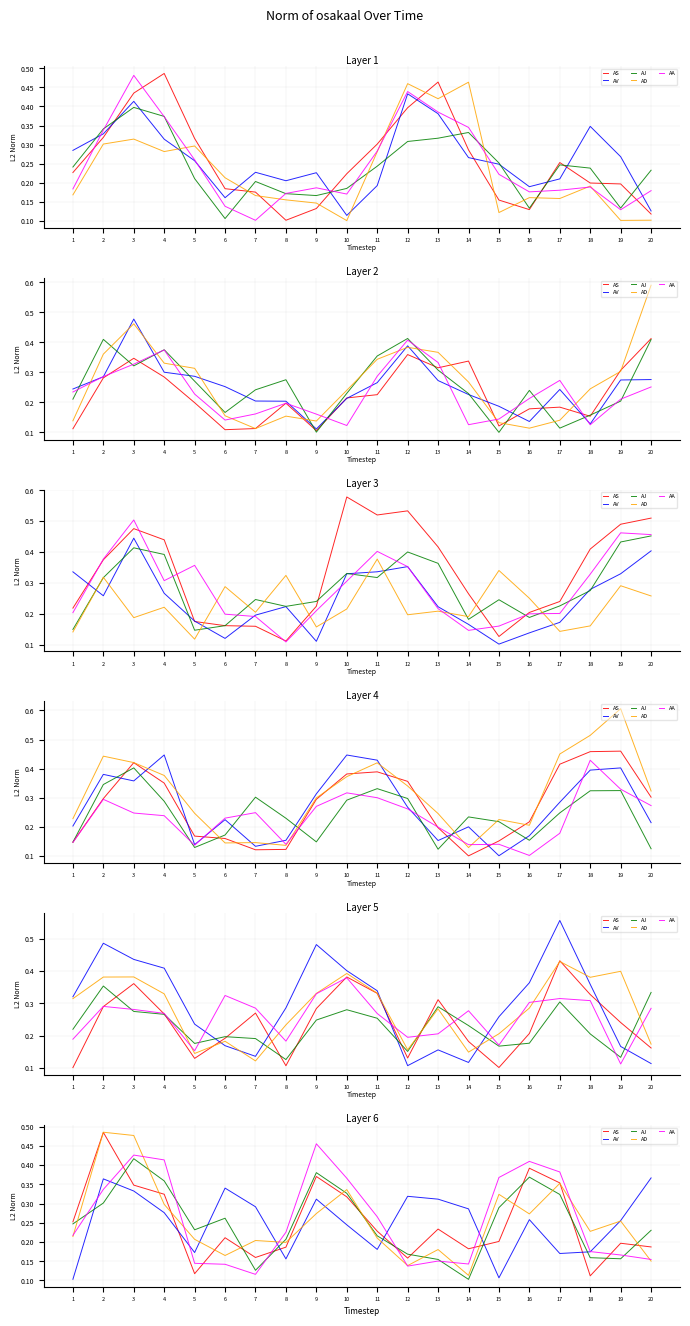

What is the difference between the AD values at 5 and 15?

0.1